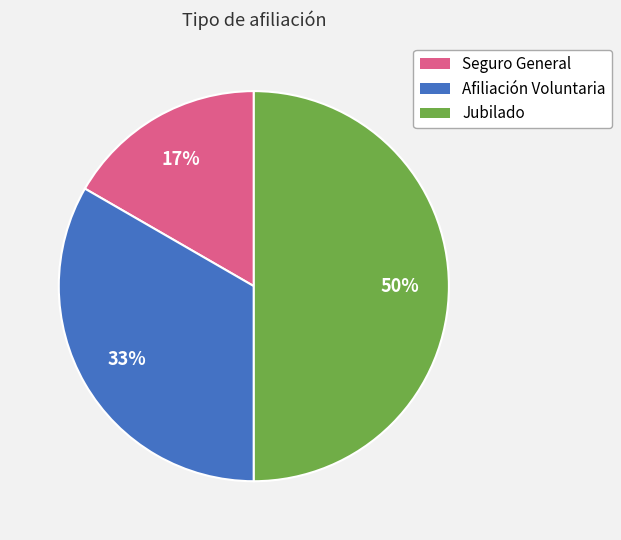

Rank the categories by value from lowest to highest.

Seguro General, Afiliación Voluntaria, Jubilado